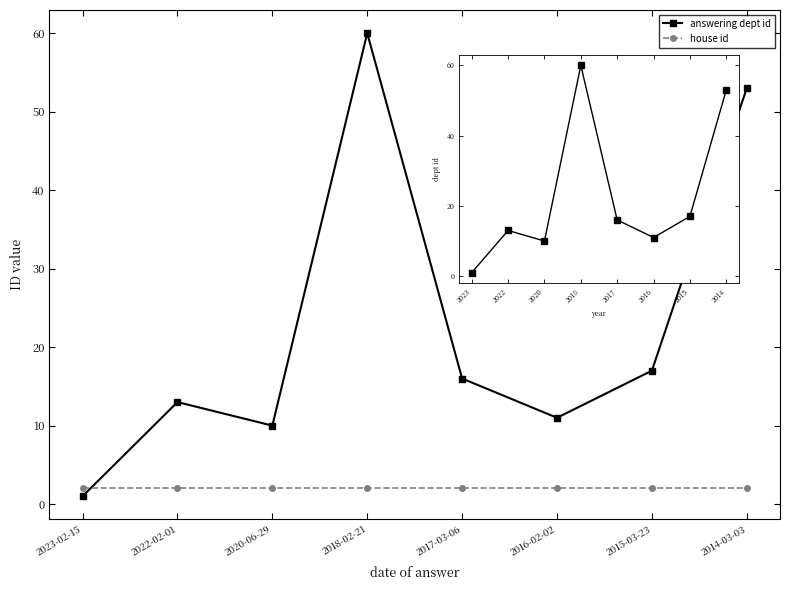

What is the sum of all house id values?

16